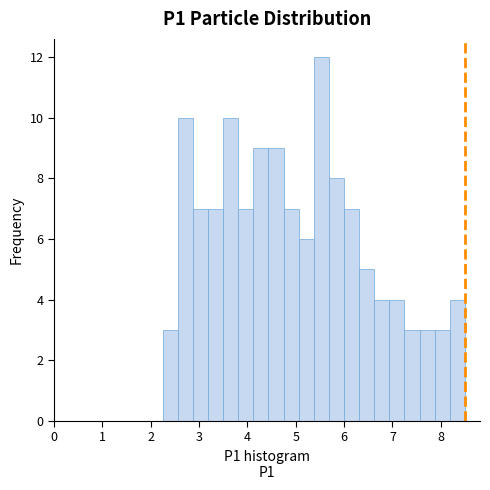

Read against the x-axis, roughly where is the centre of the tallest bar?

5.5